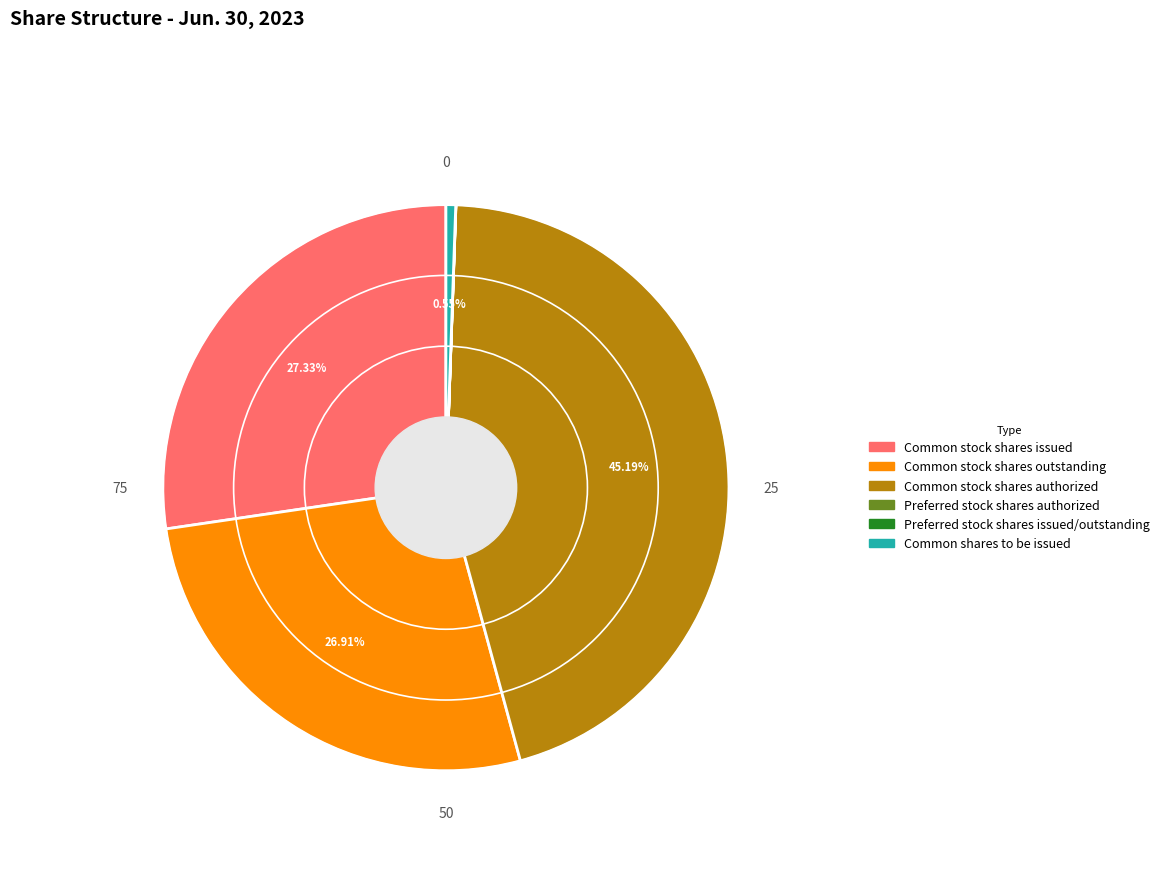

Do Common stock shares outstanding and Common stock shares authorized together represent more than half of the pie?

Yes